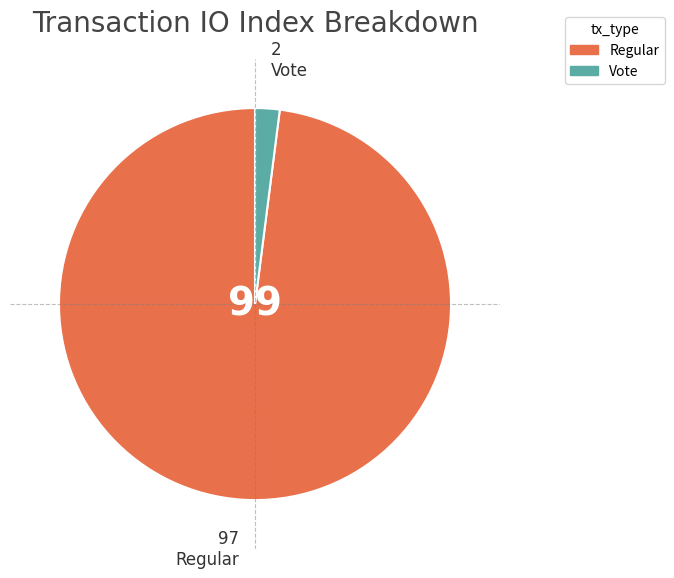

True or false: Regular accounts for 85% of the total.

False